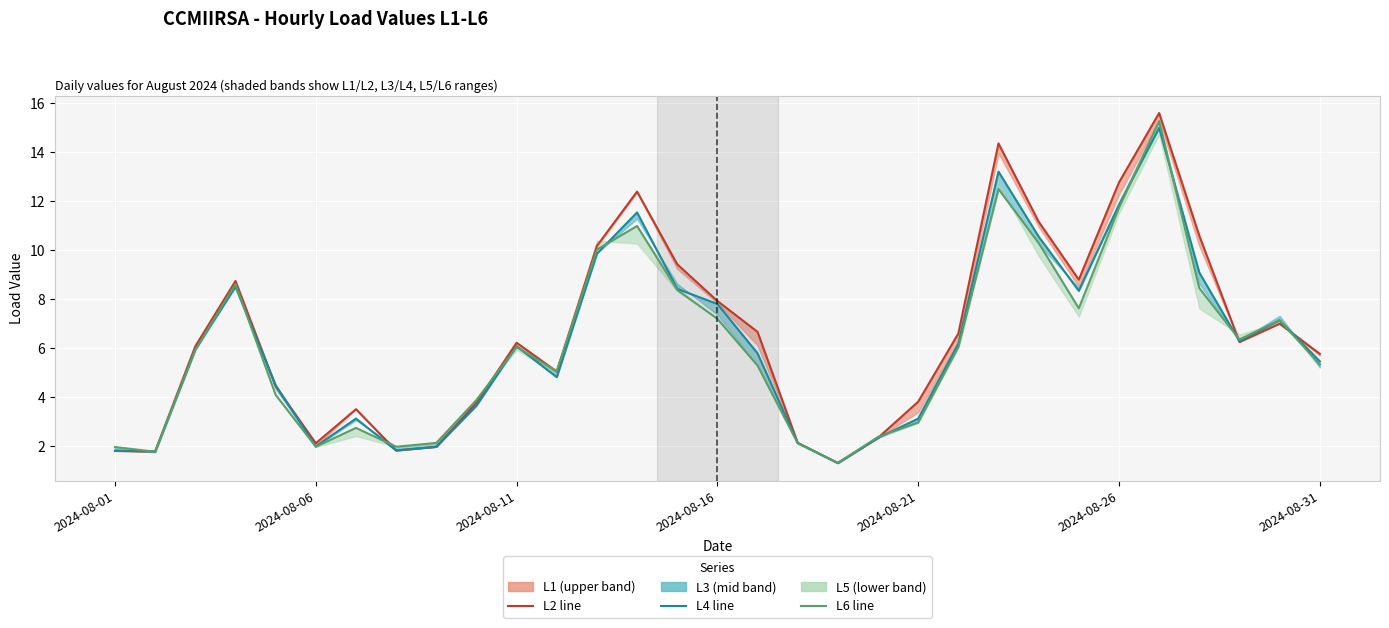

At 8, list the series in order from smallest to largest.

L4, L2, L6